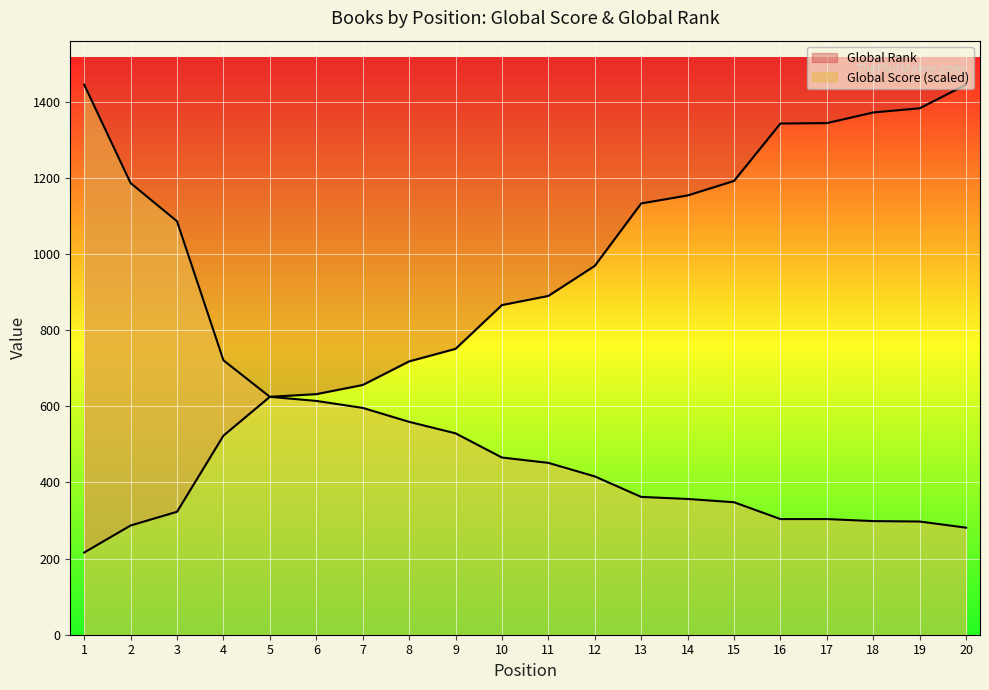

What is the value of the Global Score point at the 3rd from the left?

1086.2